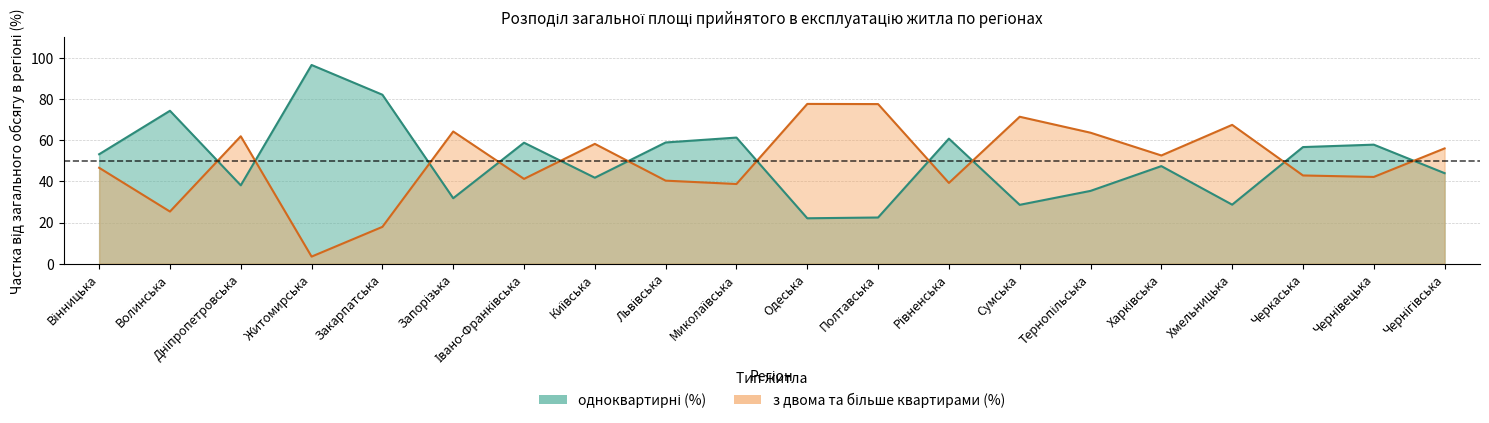

Which series ends up on top after the final intersection of з двома та більше квартирами (%) and одноквартирні (%)?

з двома та більше квартирами (%)